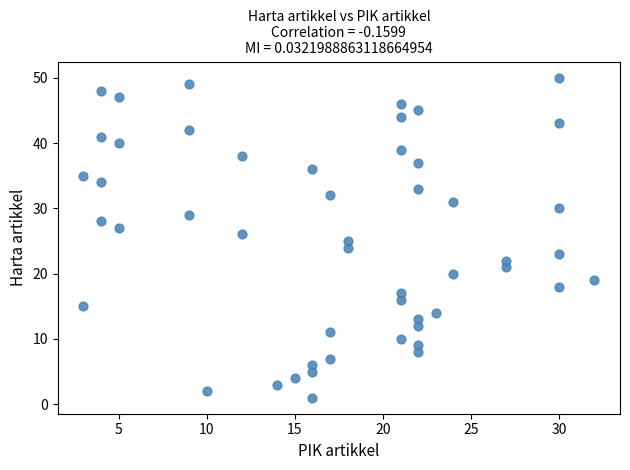

What is the range of Y values (max minus min)?

49